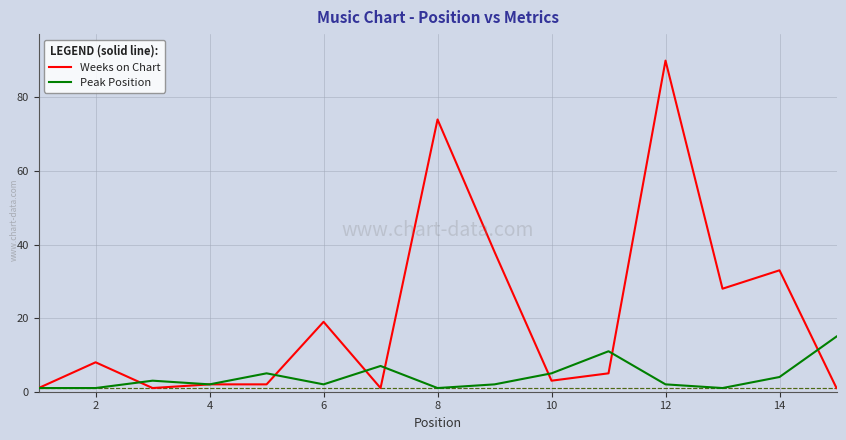

Does the chart have visible grid lines?

Yes